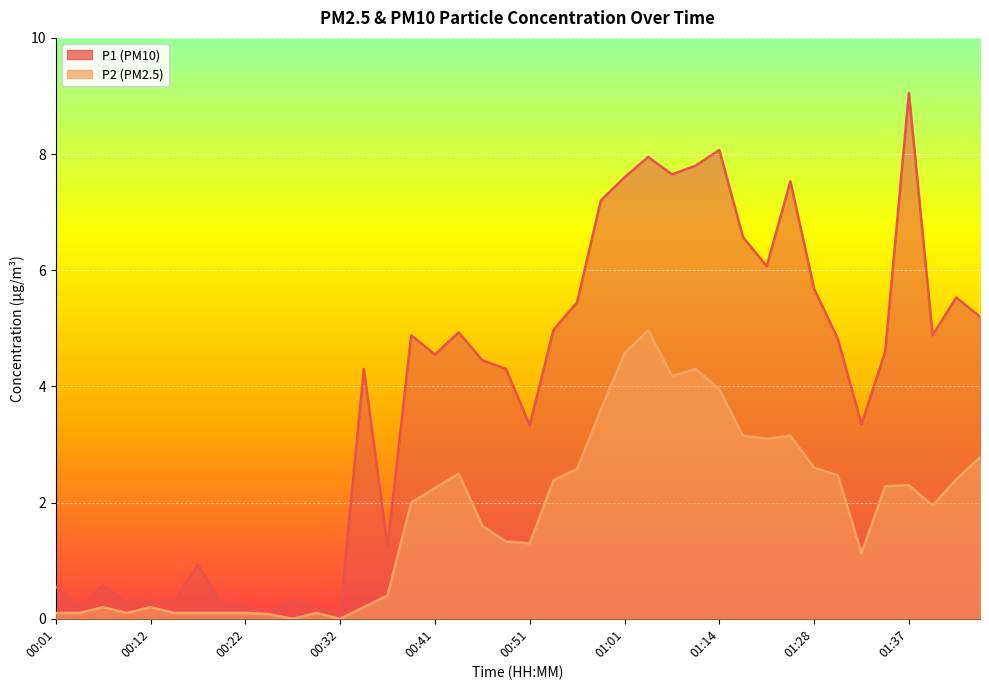

Which series has the largest total across all categories?

P1 (PM10)